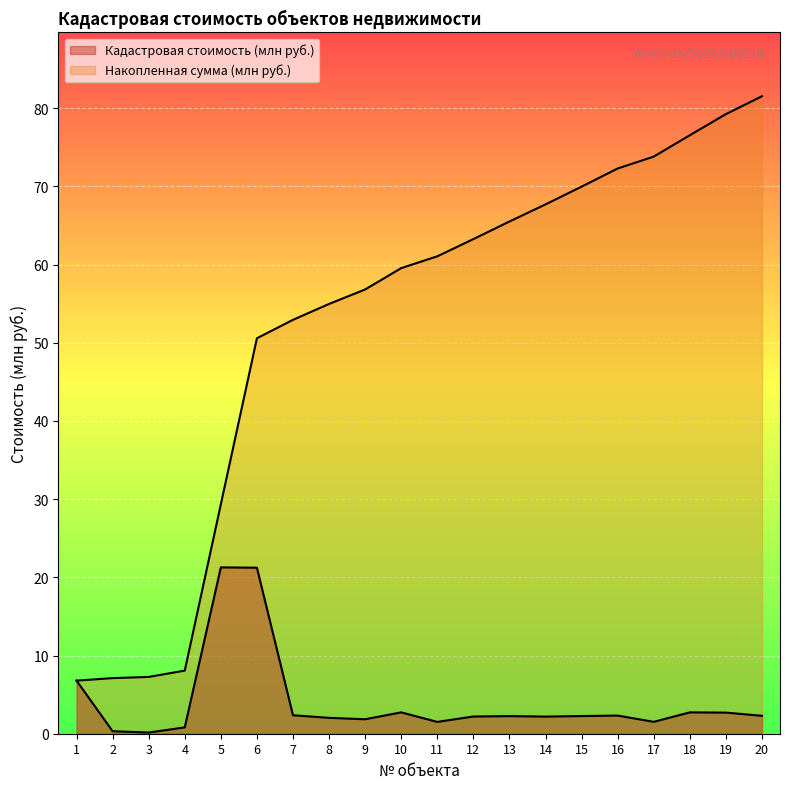

The value of Кадастровая стоимость (млн руб.) at 4 is 0.4. True or false?

False